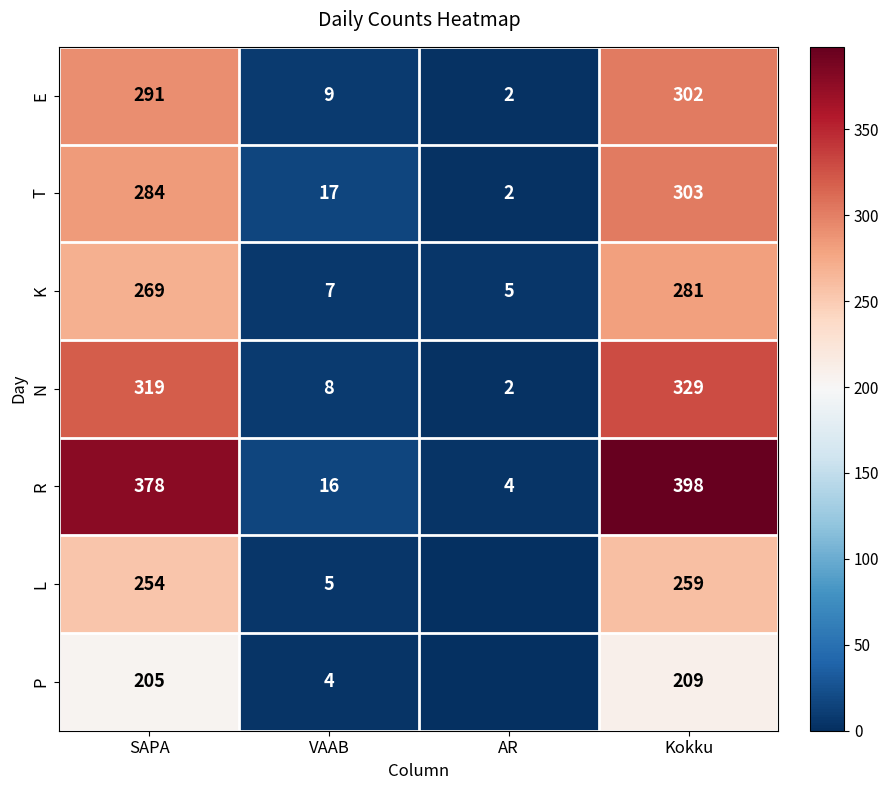

At VAAB, list the series in order from smallest to largest.

P, L, K, N, E, R, T